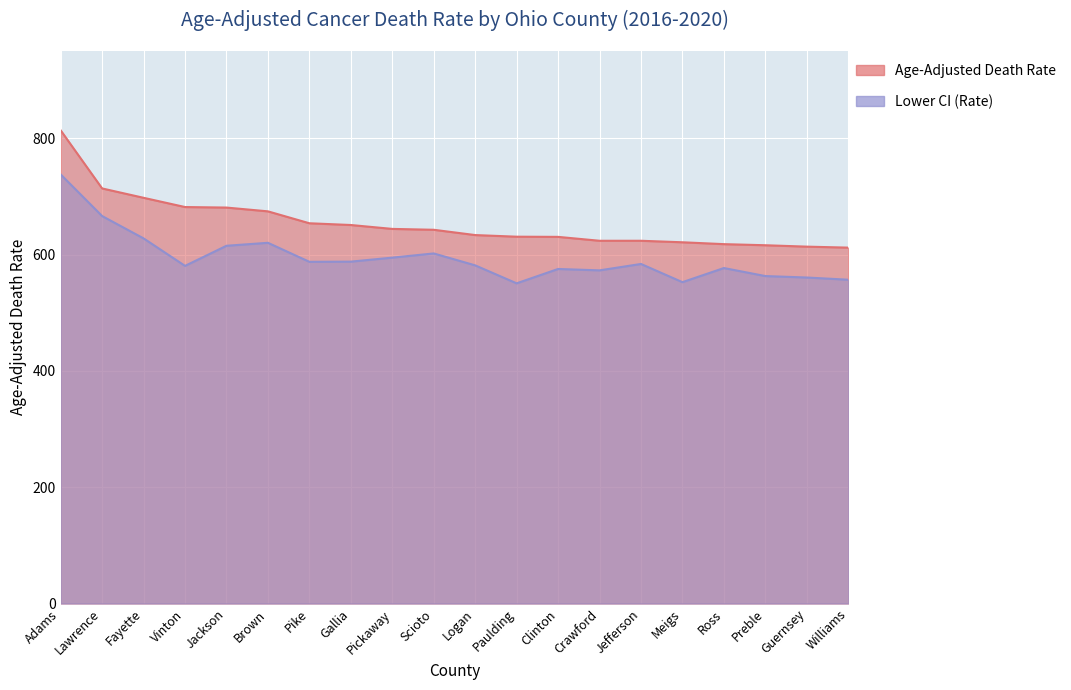

What is the value of the Lower CI (Rate) point at the 9th from the left?

594.9